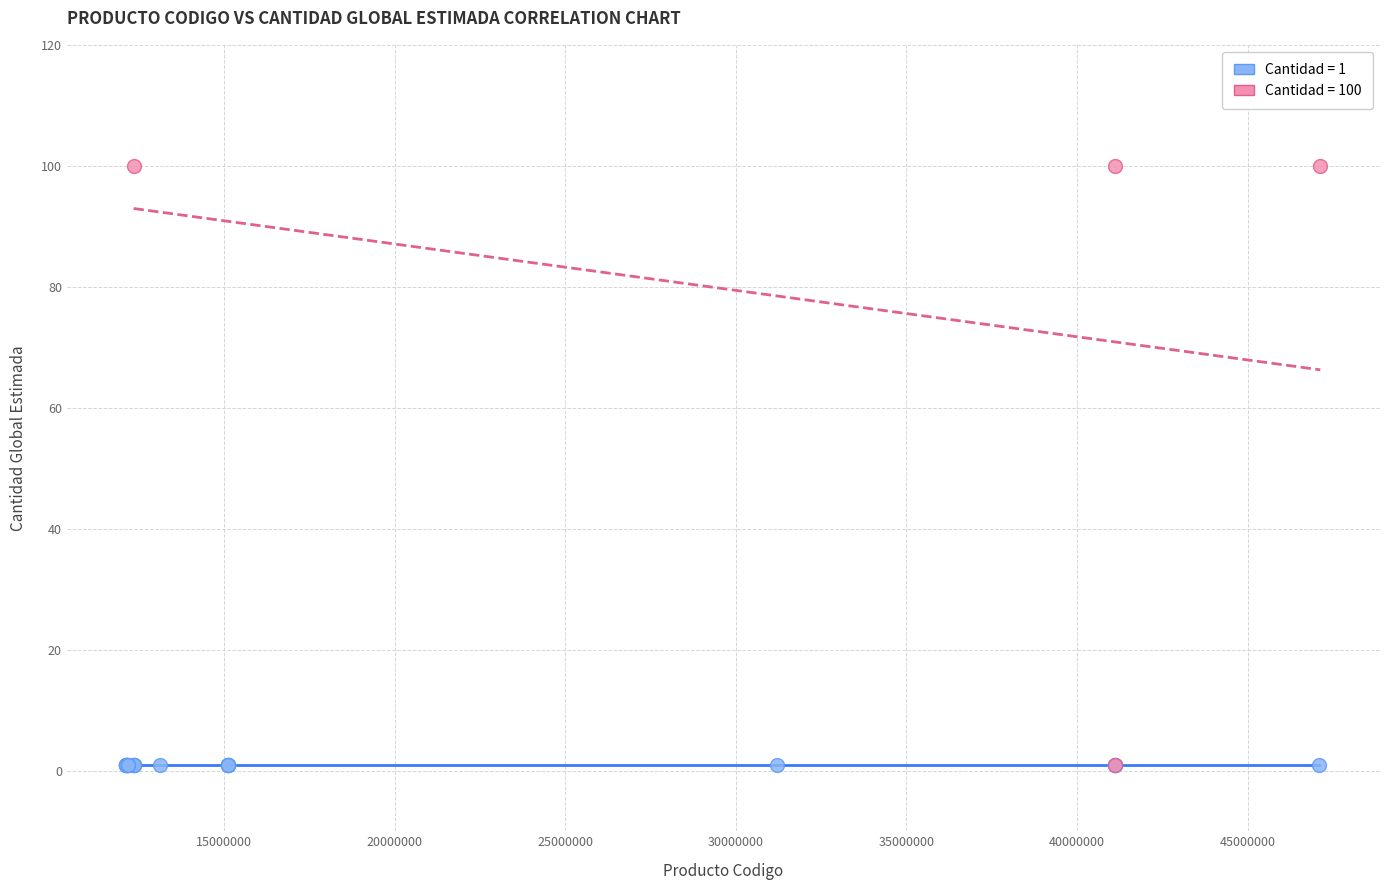

Which series reaches the maximum Y coordinate?

Cantidad = 100